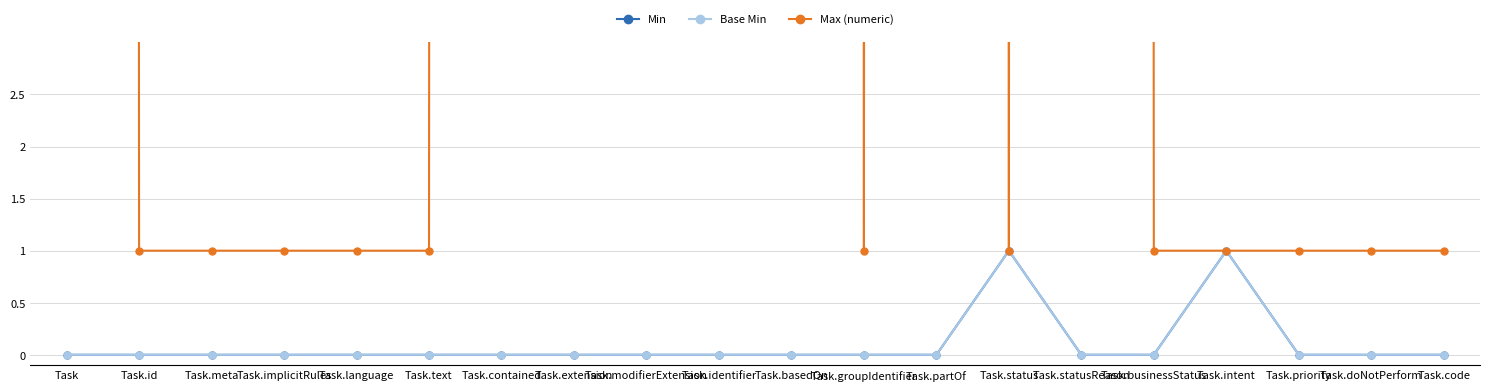

Is this an area chart (filled region under the line)?

No